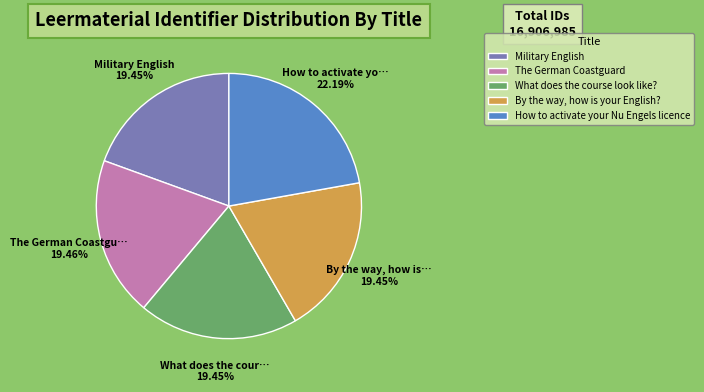

Is The German Coastguard the majority of the pie?

No